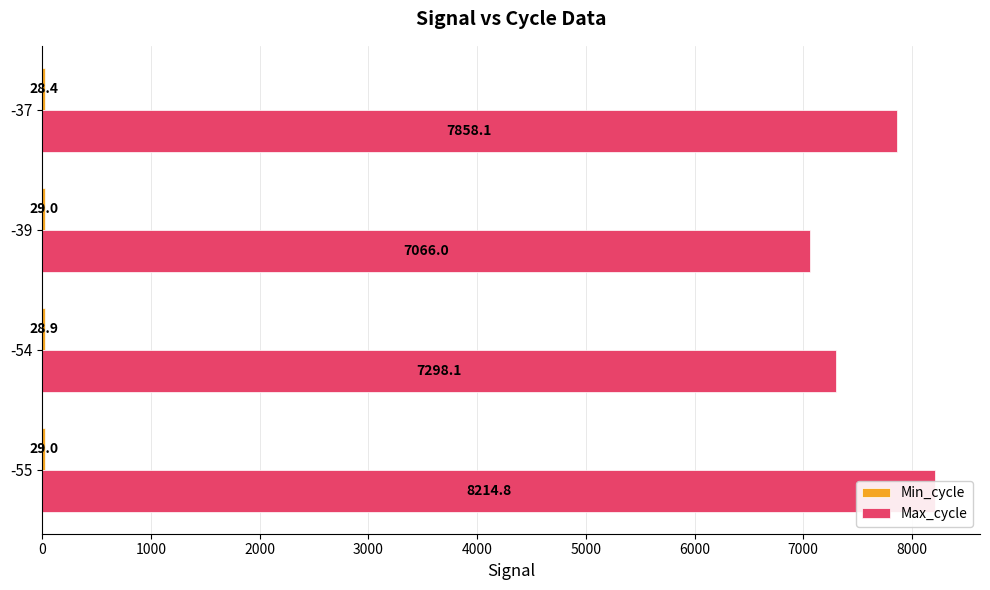

Reading left to right, extract all data points from this chart.

Min_cycle: 29.0	28.9	29.0	28.4
Max_cycle: 8214.8	7298.1	7066.0	7858.1